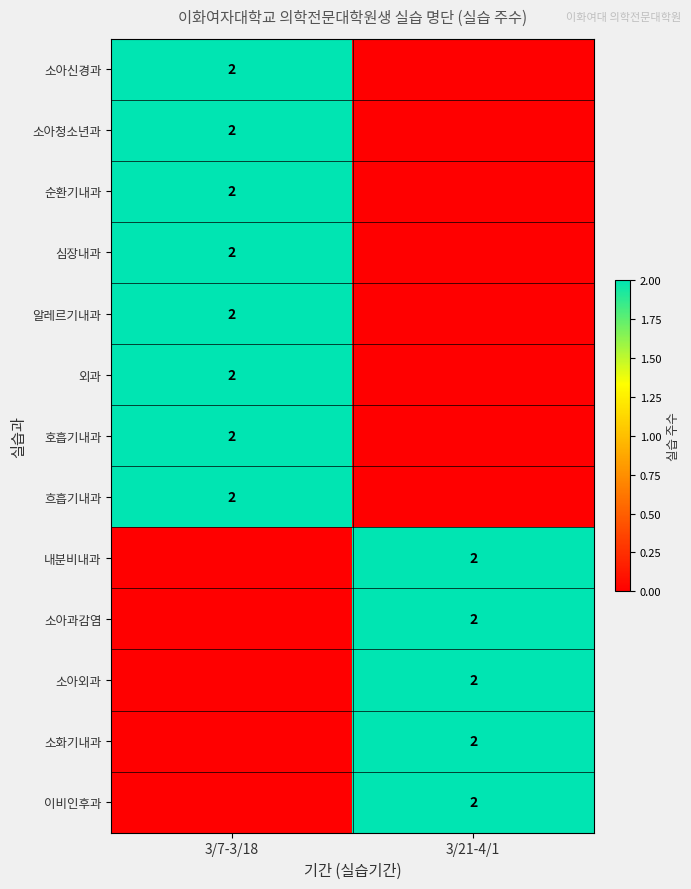

The 소화기내과 series shows 2 at 3/21-4/1. True or false?

True